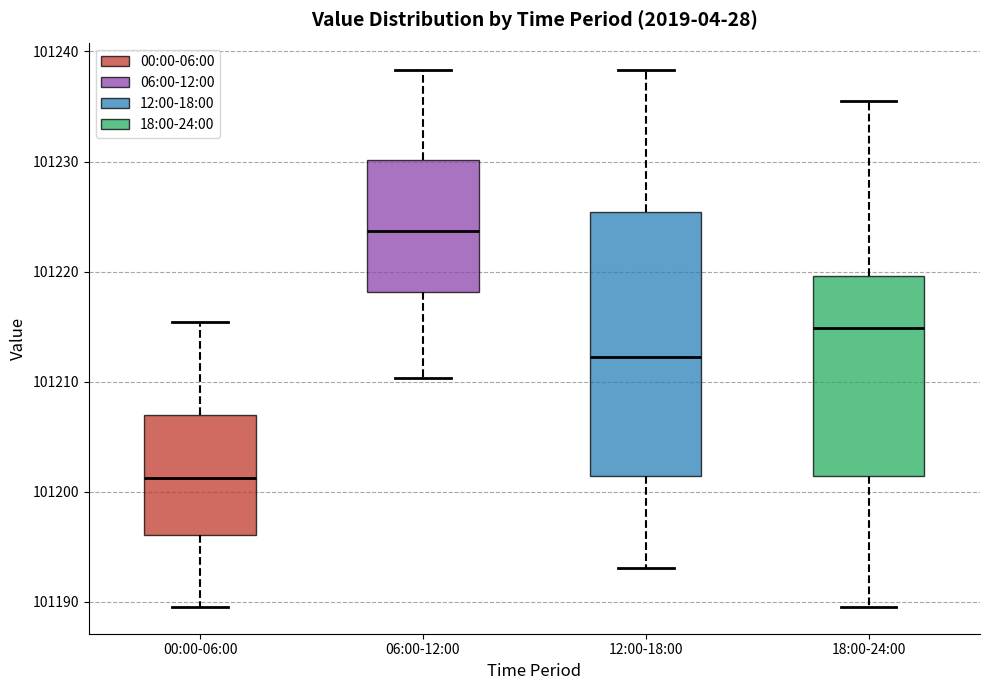

Where does the median line of the box for 12:00-18:00 sit on the y-axis? The values are not printed on the chart, so give them approximately, as read against the axis.

101212